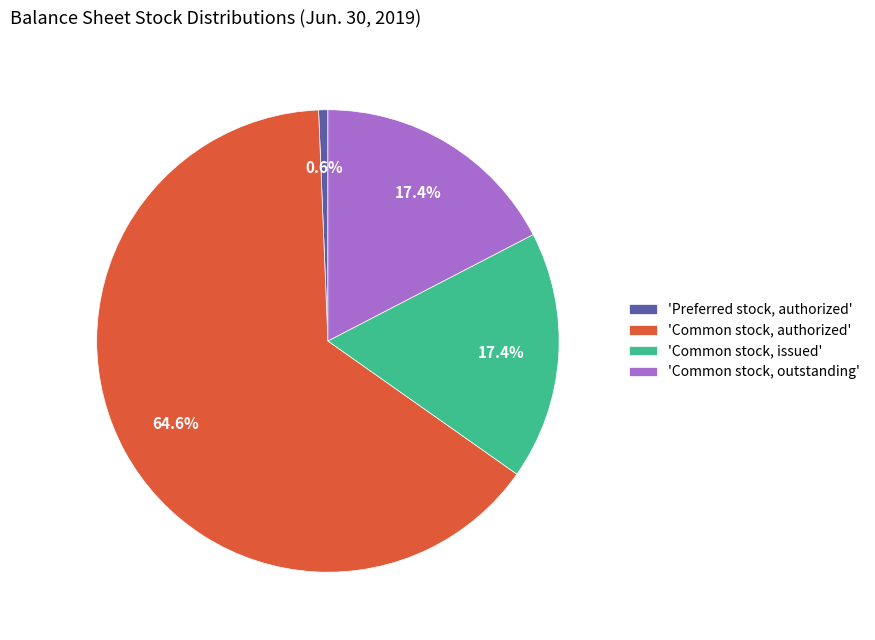

Which has a higher value, 'Common stock, authorized' or 'Common stock, issued'?

'Common stock, authorized'